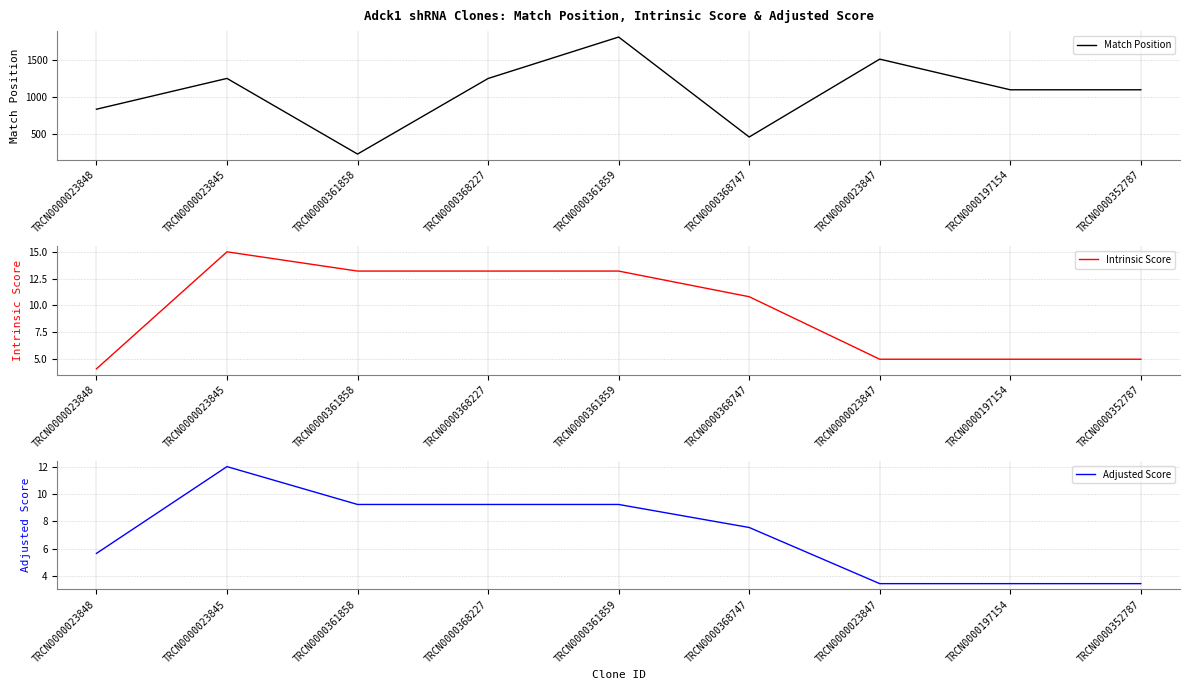

Reading left to right, list all the values displayed in this chart.

Match Position: 837.0	1254.0	230.0	1253.0	1814.0	461.0	1515.0	1100.0	1100.0
Intrinsic Score: 4.0	15.0	13.2	13.2	13.2	10.8	5.0	5.0	5.0
Adjusted Score: 5.7	12.0	9.2	9.2	9.2	7.6	3.5	3.5	3.5